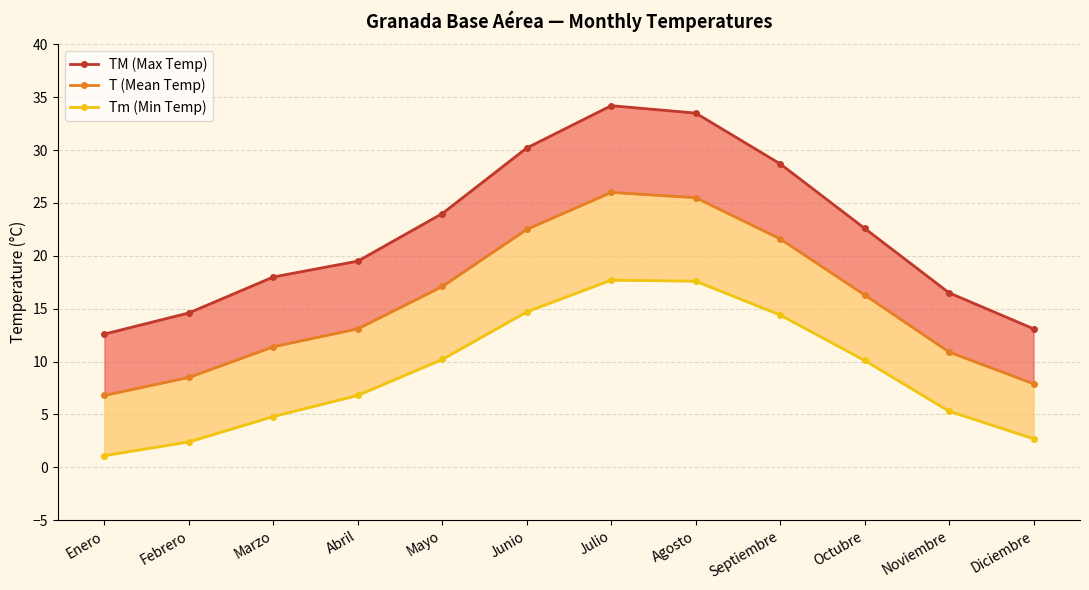

Does the chart have visible grid lines?

Yes